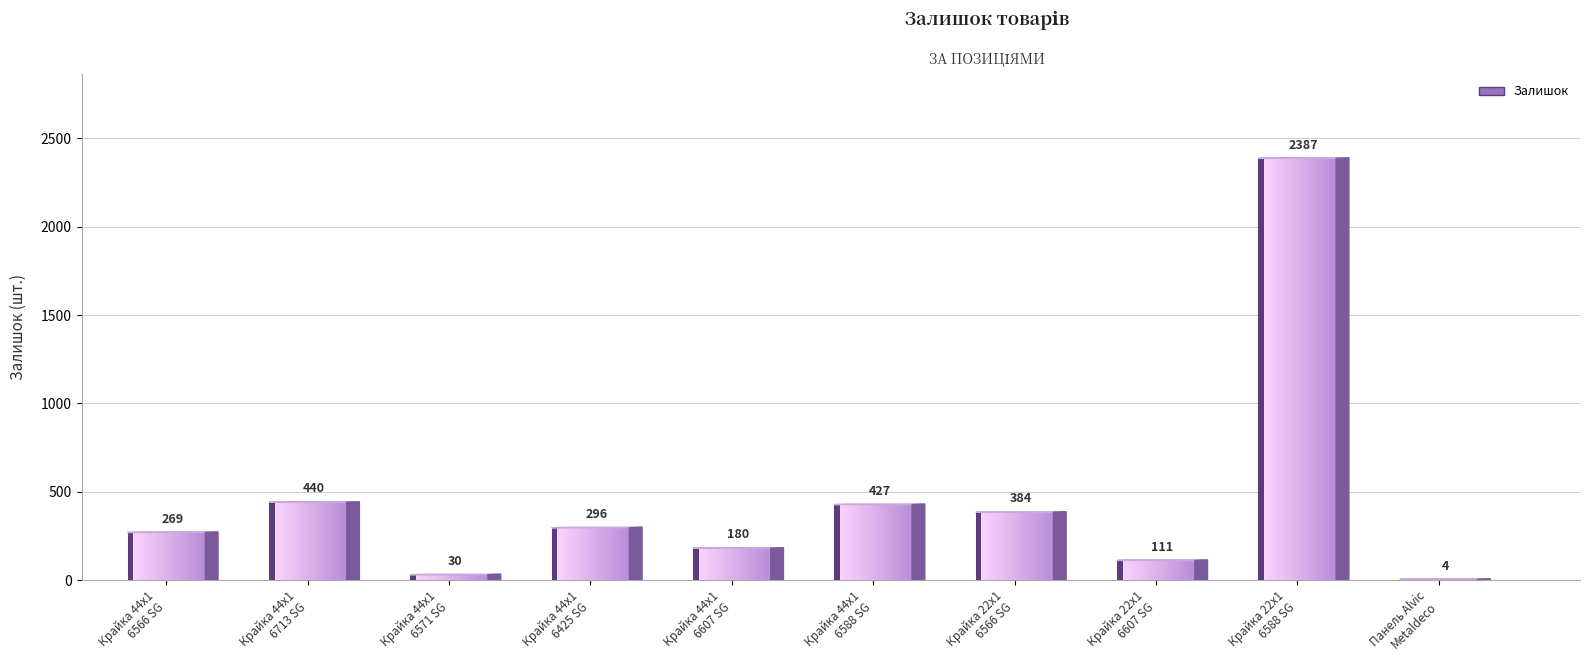

Approximately how many times larger is the value at Крайка 44x1
6566 SG compared to Крайка 44x1
6425 SG?

0.9